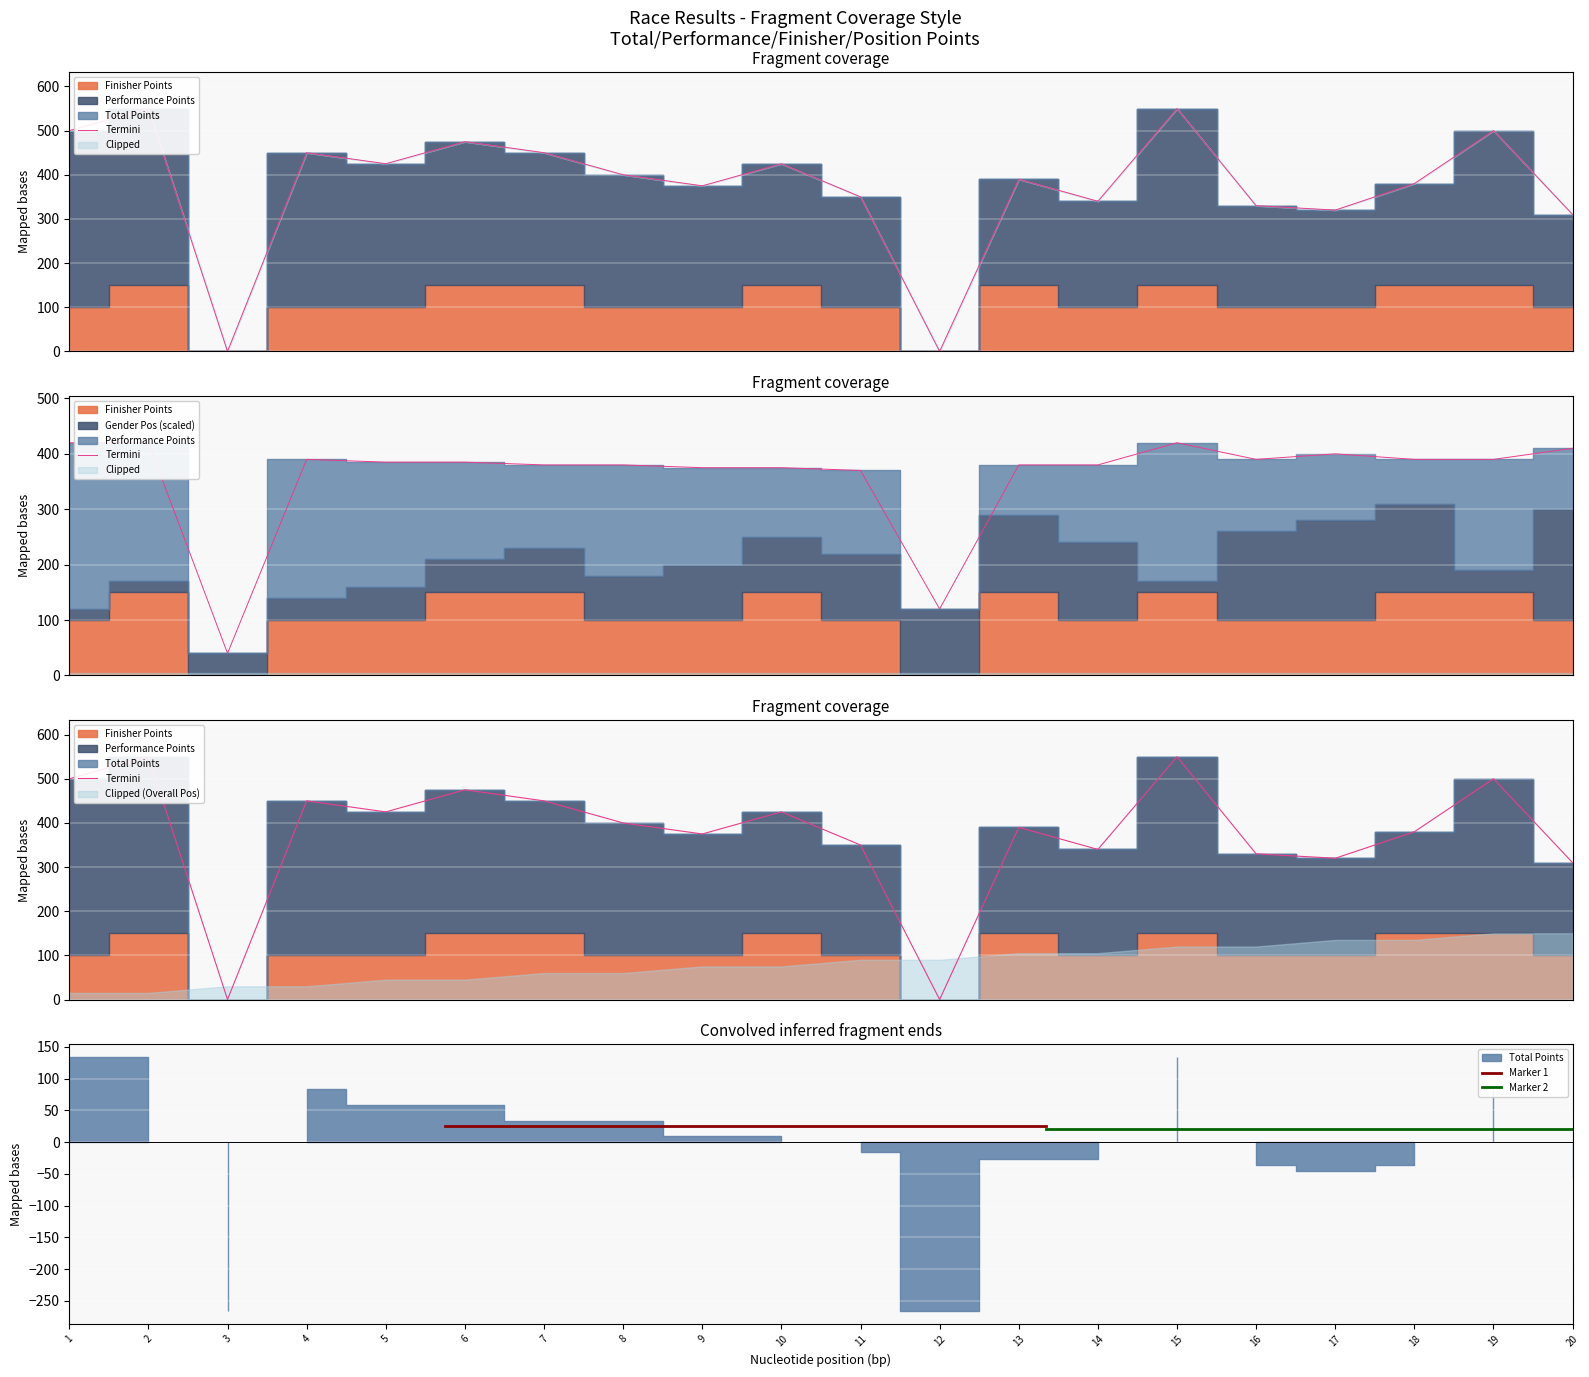

What is the sum of all Finisher Points values?

2200